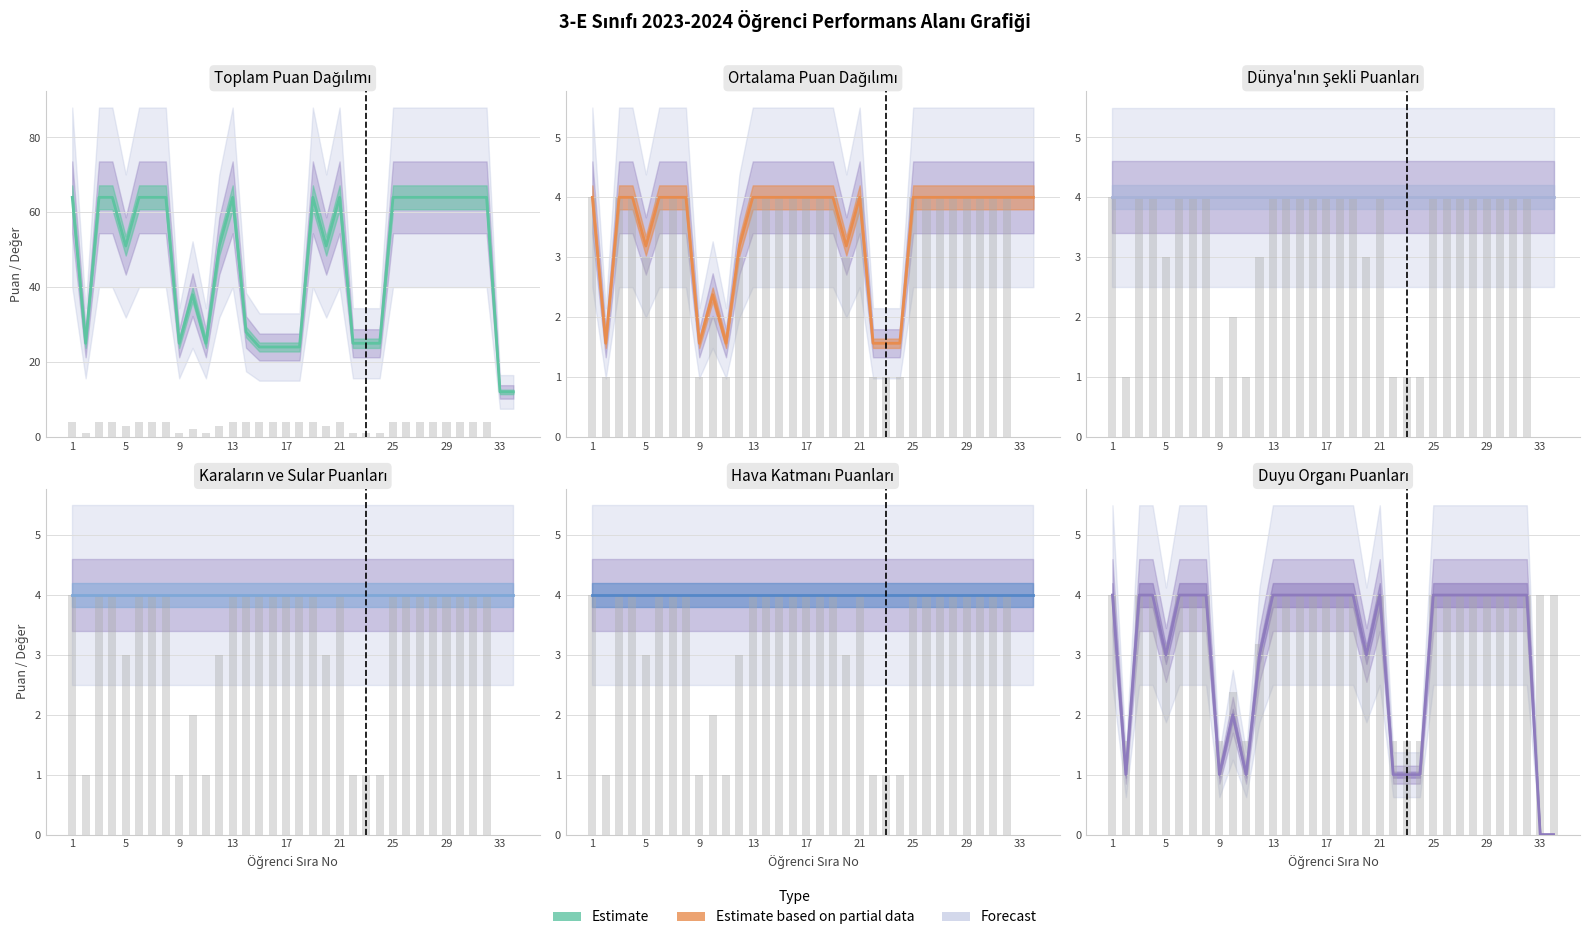

What is the difference between the highest and lowest values at 8?

60.0